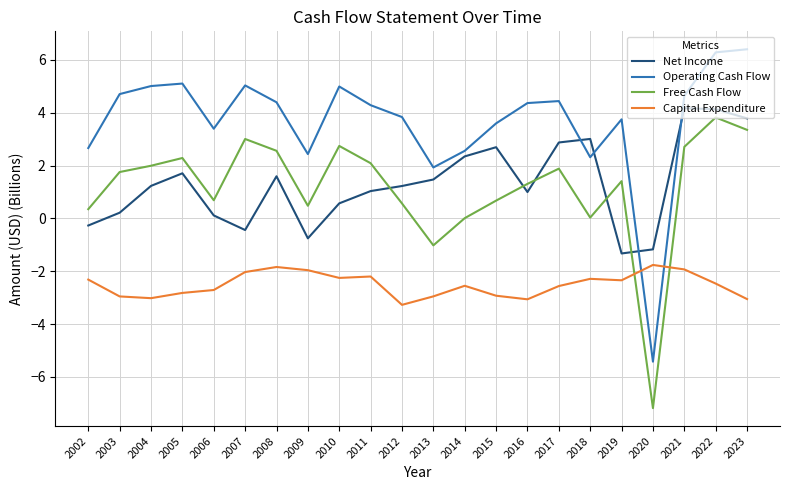

After their last crossing, which series has the higher values: Net Income or Free Cash Flow?

Net Income